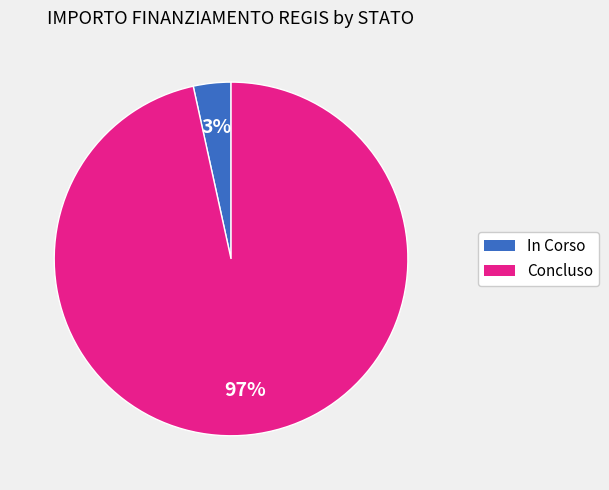

Does any single category account for the majority?

Yes